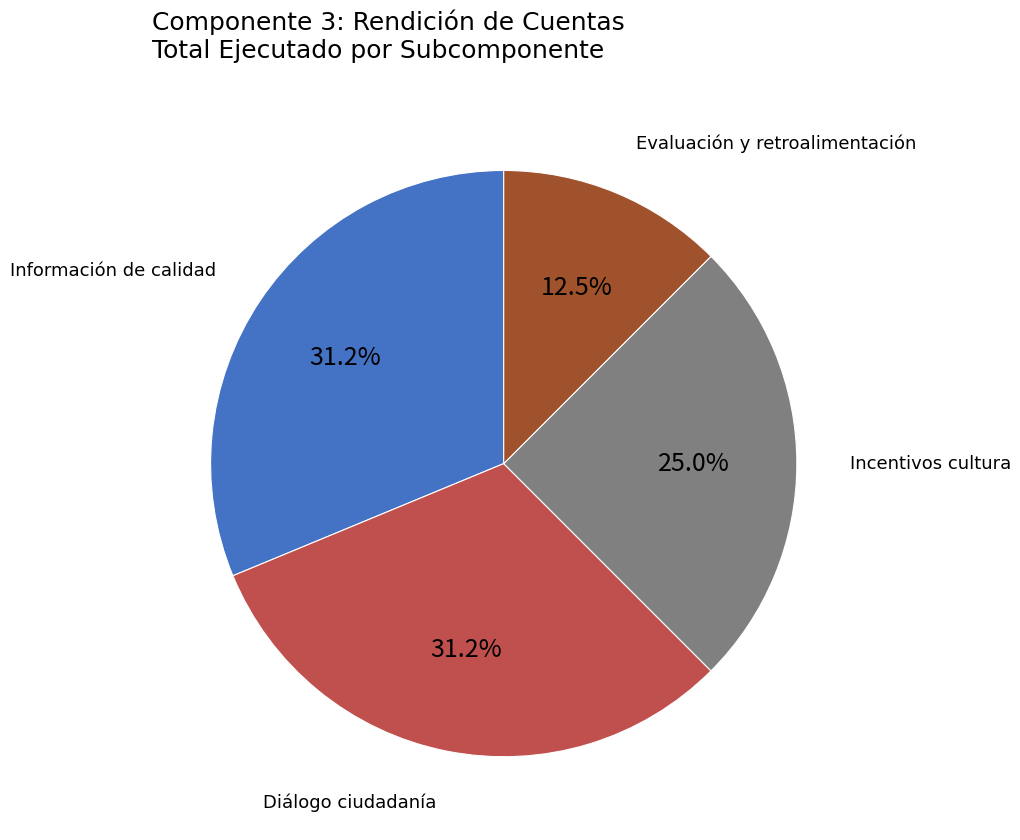

Which category has the smallest portion of the pie?

Evaluación y retroalimentación